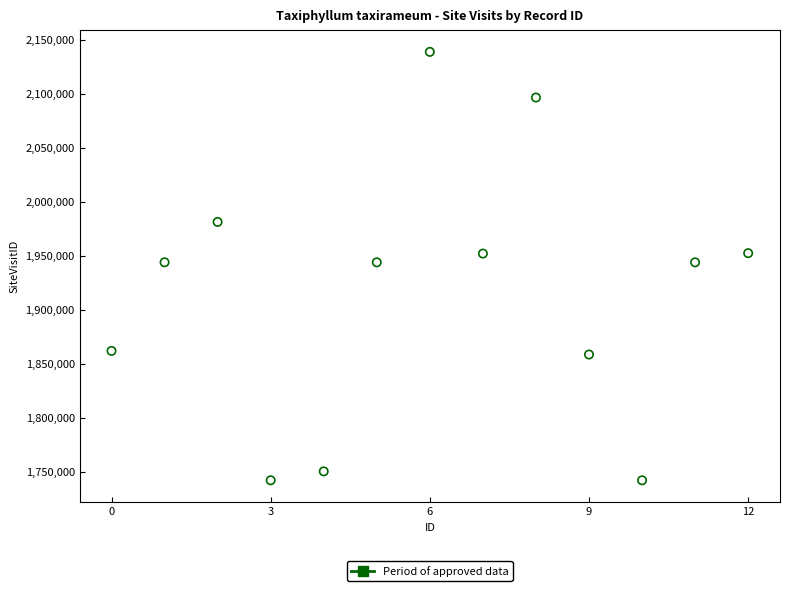

What is the range of Y values (max minus min)?

396684